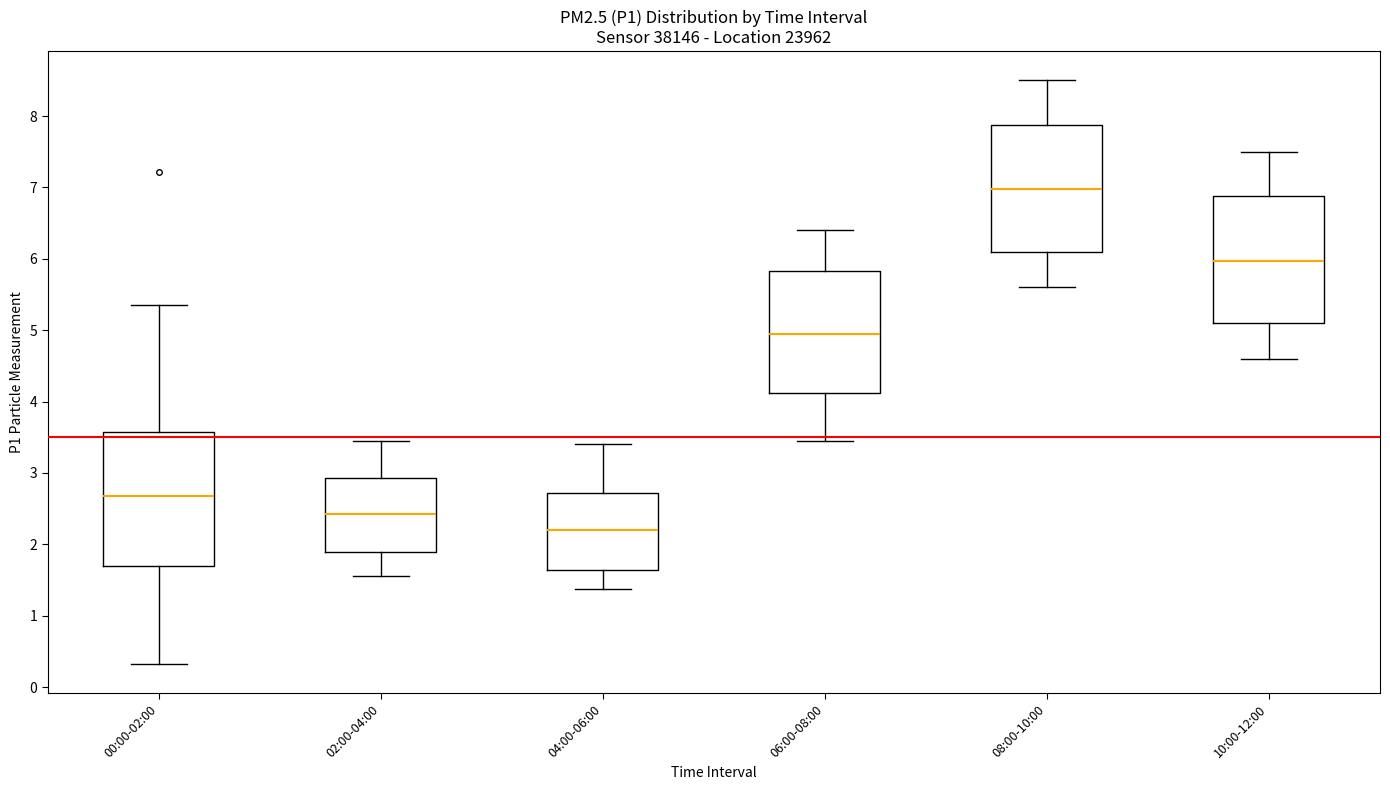

Which box has the lowest median line?

04:00-06:00